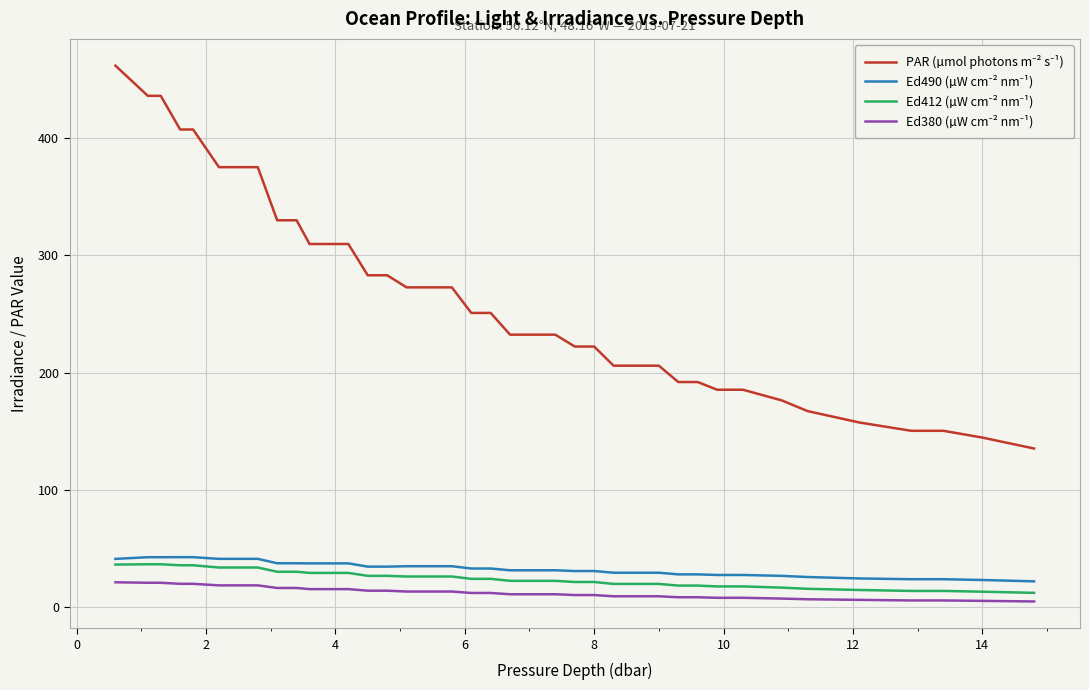

What is the greatest value displayed?

461.6